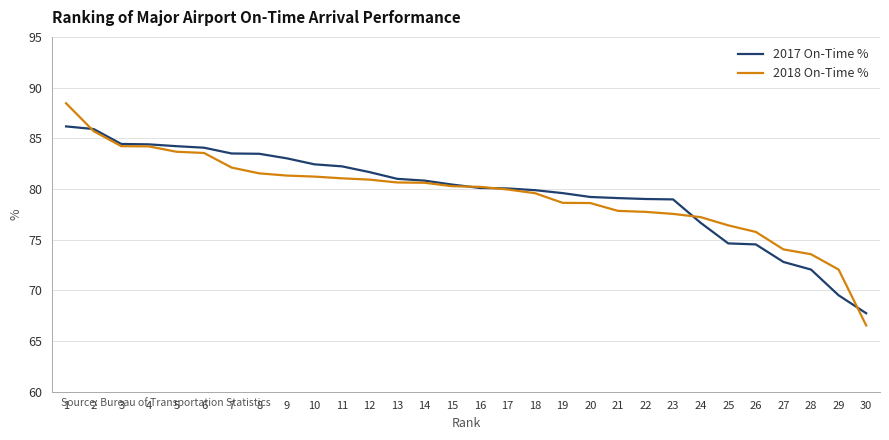

Which label corresponds to the smallest value in the chart?

30